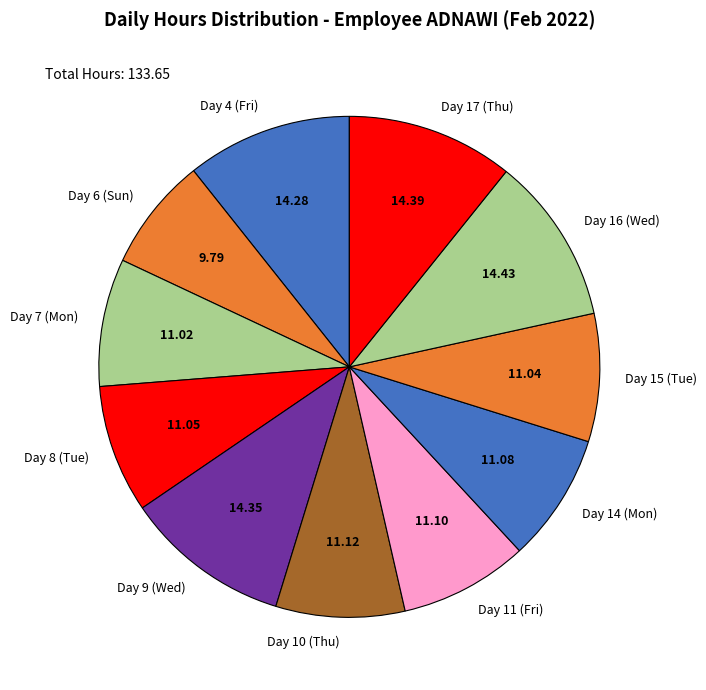

Is Day 15 (Tue) the majority of the pie?

No